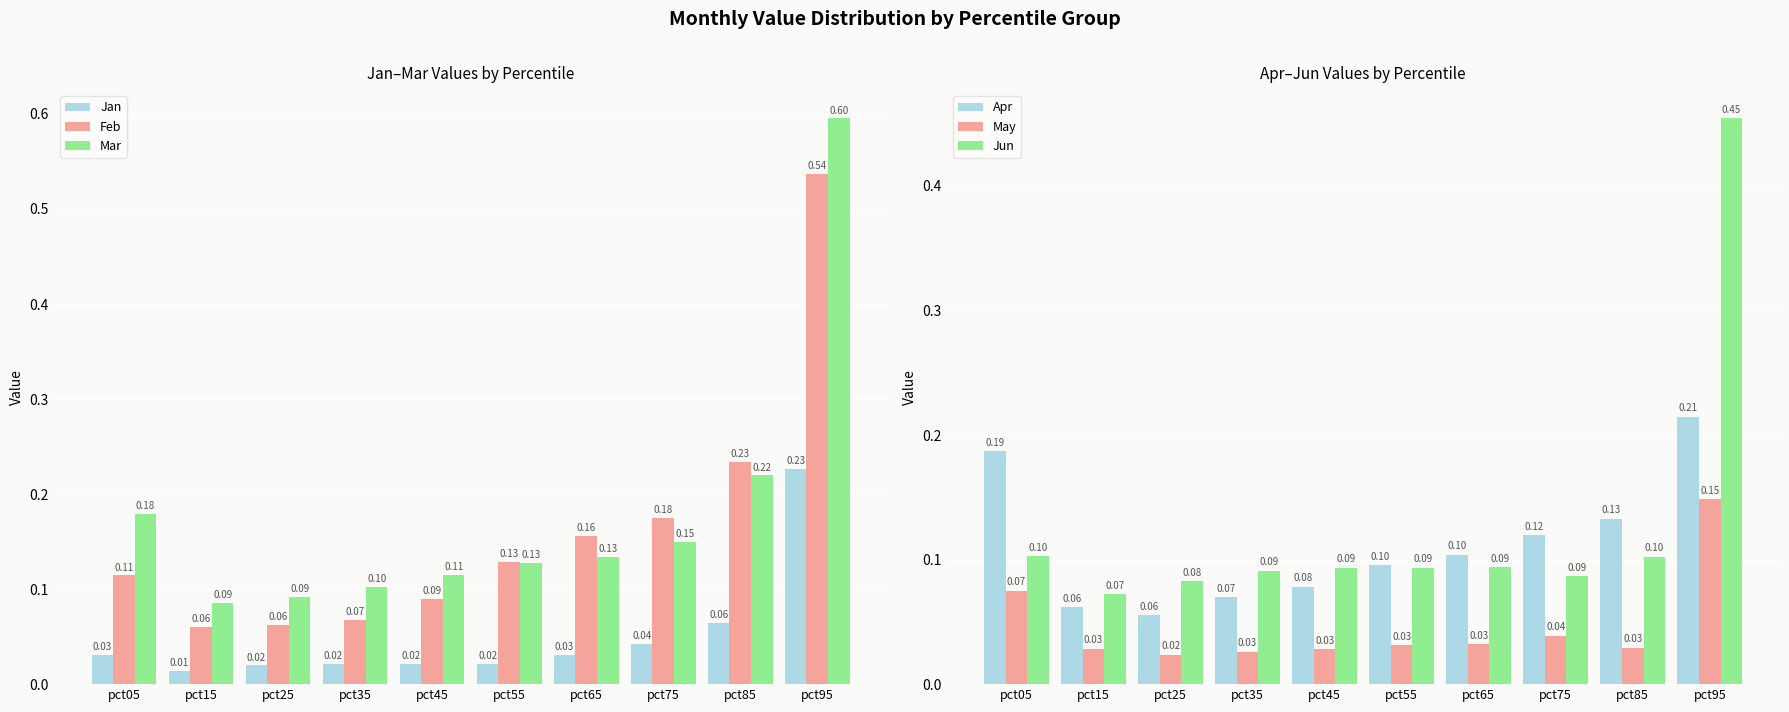

What is the value of the Feb bar at the 2nd from the left?

0.1